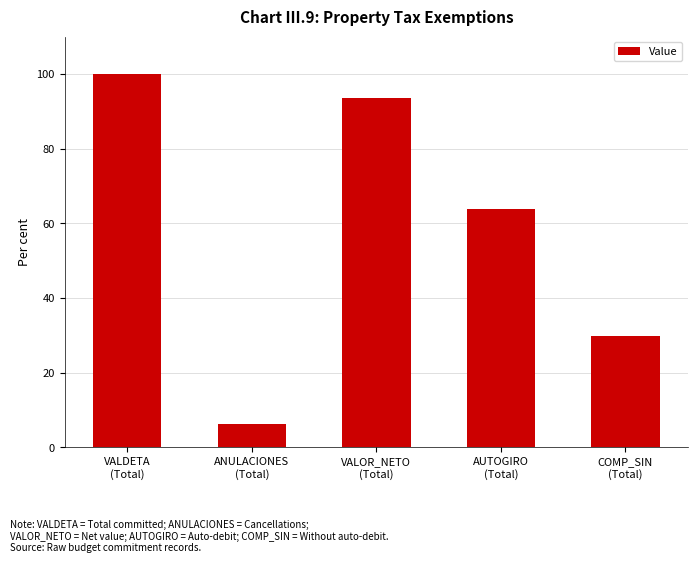

Which category has the lowest value across all series?

ANULACIONES
(Total)